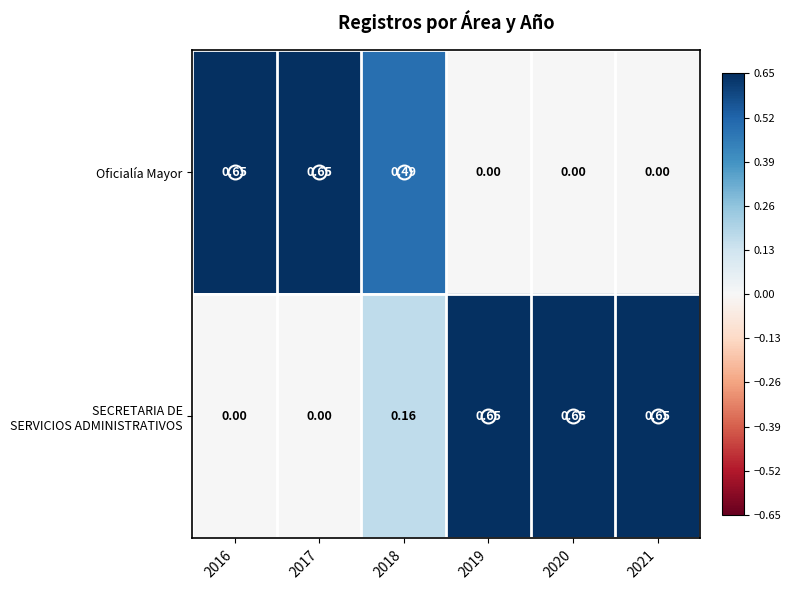

What is the spread (max minus min) of values at 2018?

0.3